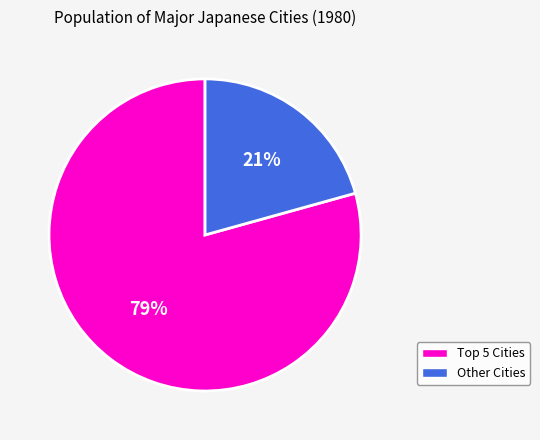

To the nearest percent, what is the average slice percentage?

50%